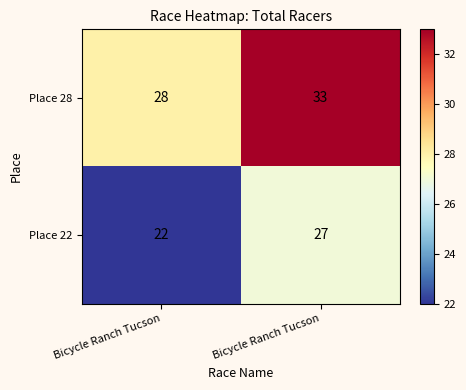

Count the number of categories in the chart.

2